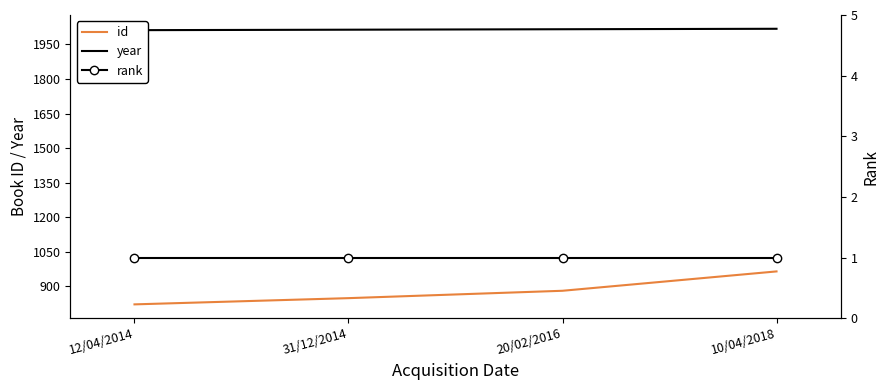

Reading right to left, extract all data points from this chart.

id: 10/04/2018=965	20/02/2016=881	31/12/2014=849	12/04/2014=822
year: 10/04/2018=2018	20/02/2016=2016	31/12/2014=2014	12/04/2014=2012
rank: 10/04/2018=1	20/02/2016=1	31/12/2014=1	12/04/2014=1